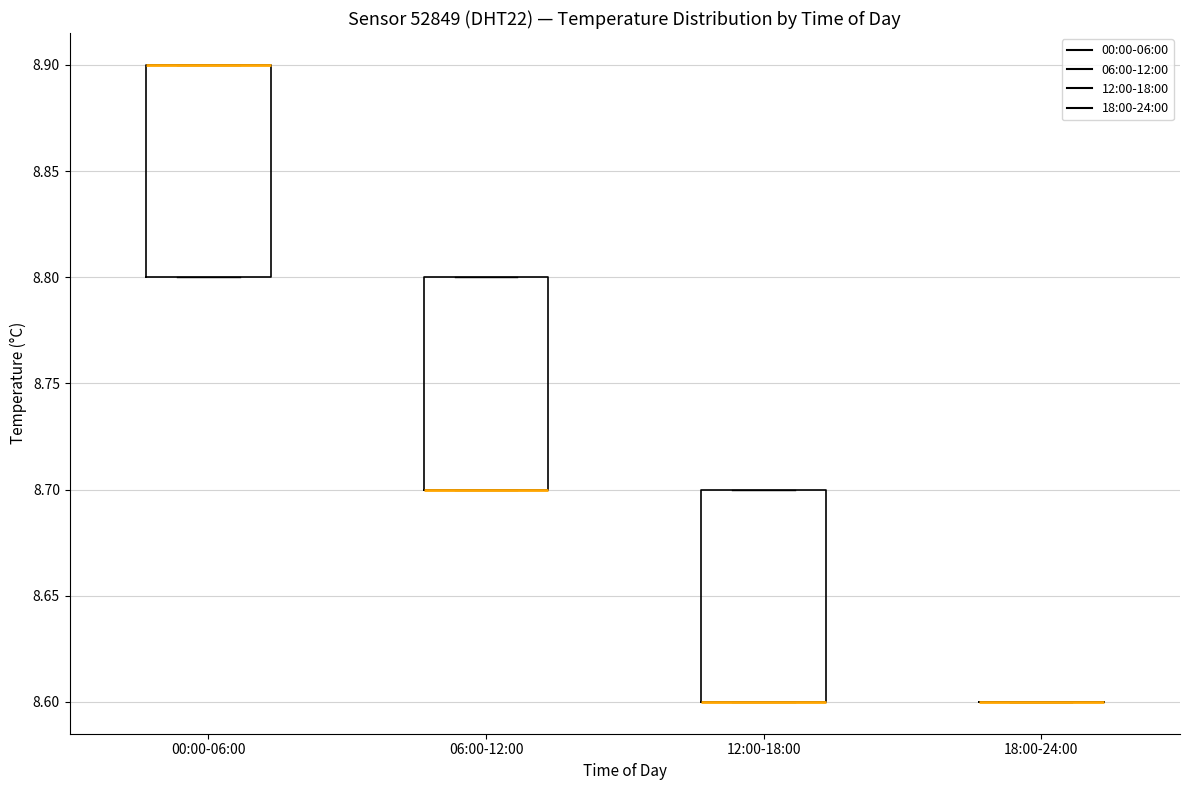

Reading left to right, transcribe this box plot: for each box, give where its median line is, the range the box spans, and where its two whiskers end, as read against the y-axis. The values are not printed on the chart, so give them approximately, as read against the axis.

00:00-06:00: median 8.9 (drawn on the box's upper edge), box 8.8 to 8.9, whiskers 8.8 to 8.9
06:00-12:00: median 8.7 (drawn on the box's lower edge), box 8.7 to 8.8, whiskers 8.7 to 8.8
12:00-18:00: median 8.6 (drawn on the box's lower edge), box 8.6 to 8.7, whiskers 8.6 to 8.7
18:00-24:00: box collapsed to a line at 8.6, whiskers 8.6 to 8.6